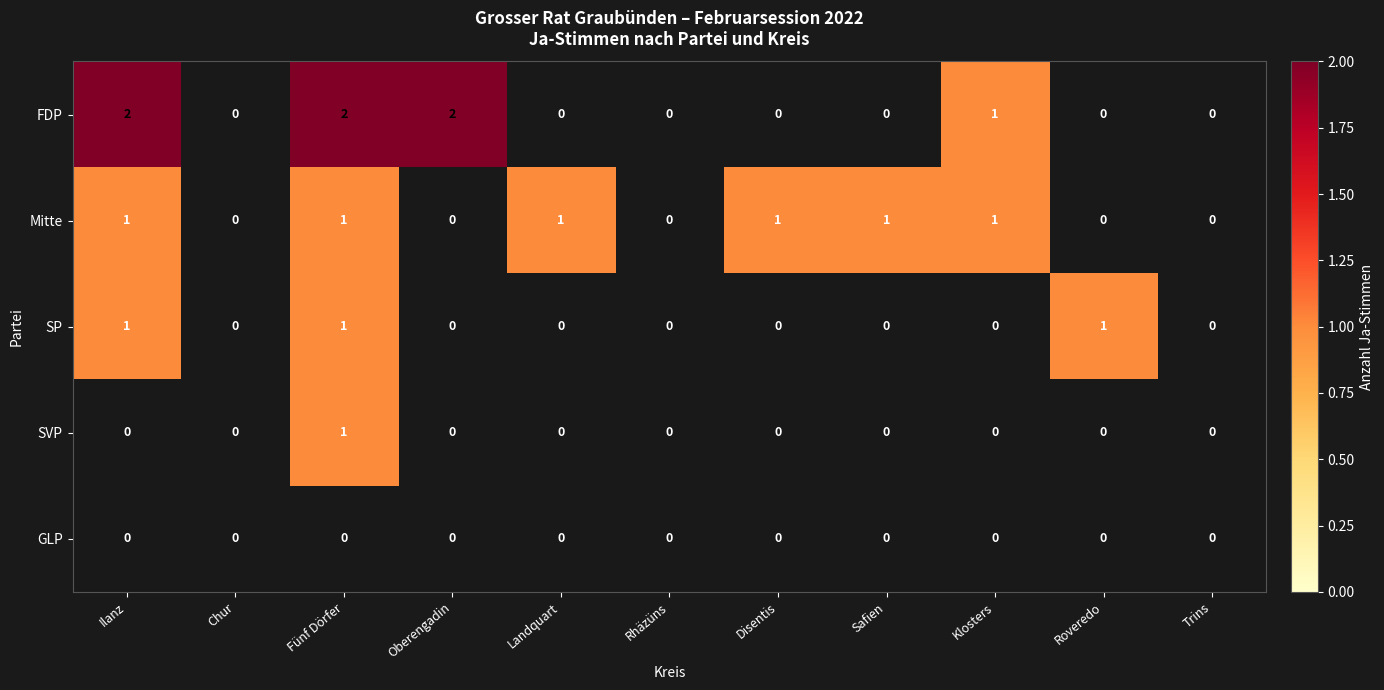

What is the sum of all SP values?

3